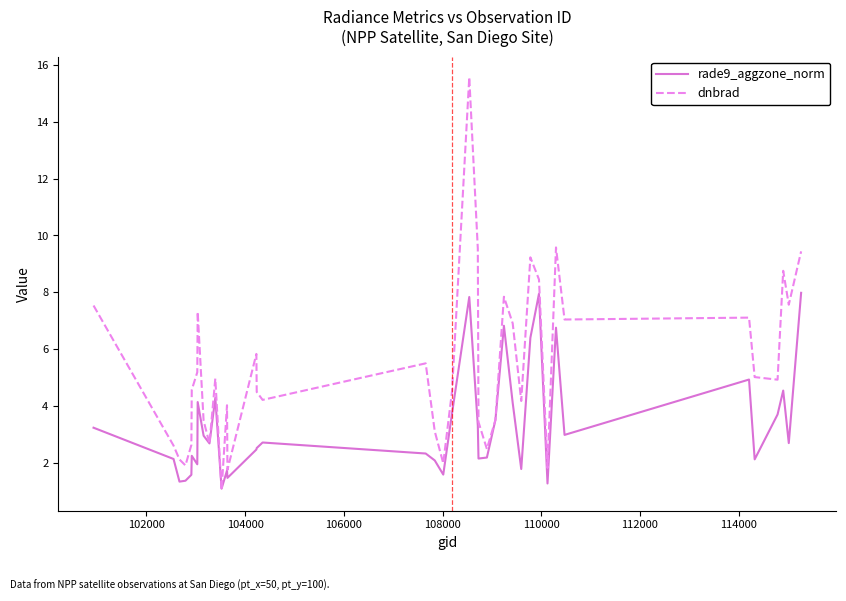

List the series in order of their peak value, lowest first.

rade9_aggzone_norm, dnbrad